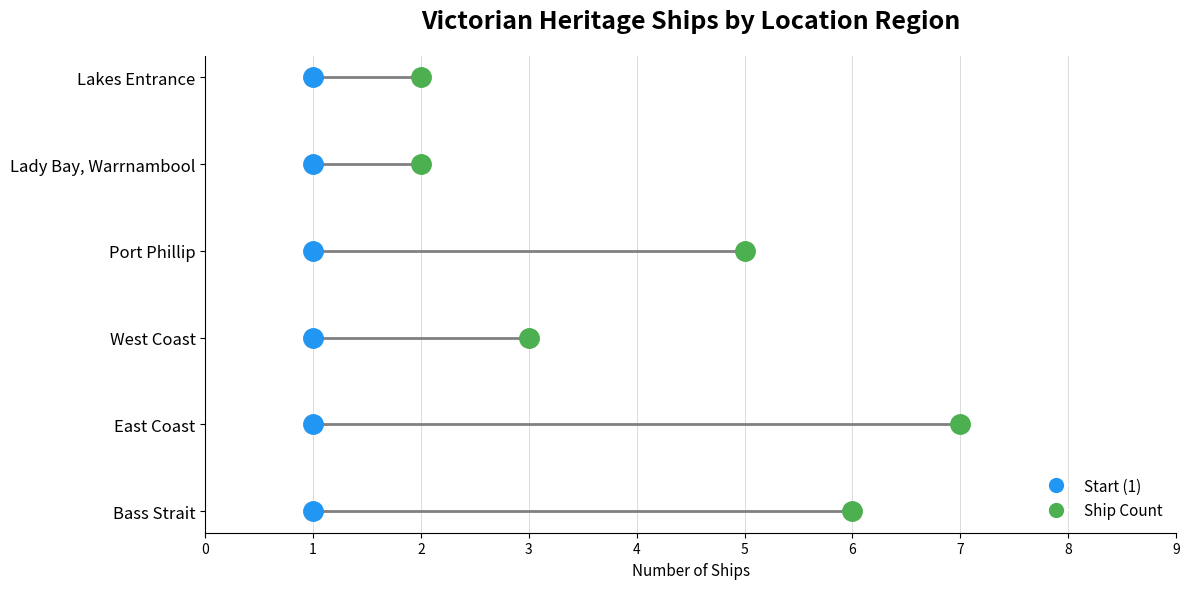

Reading left to right, extract all data points from this chart.

6	7	3	5	2	2